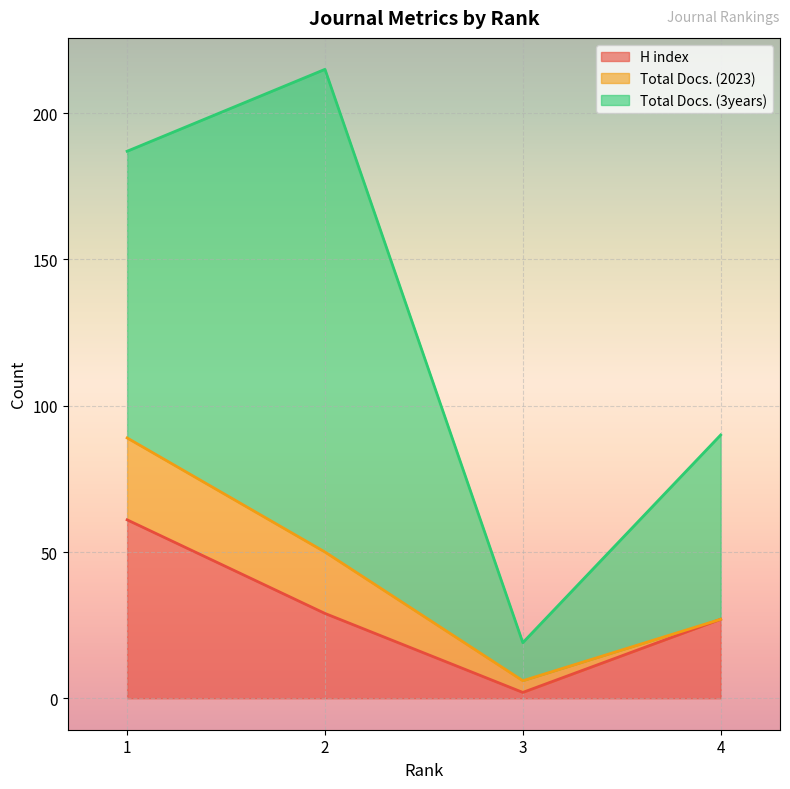

What is the difference between the H index values at 2 and 3?

27